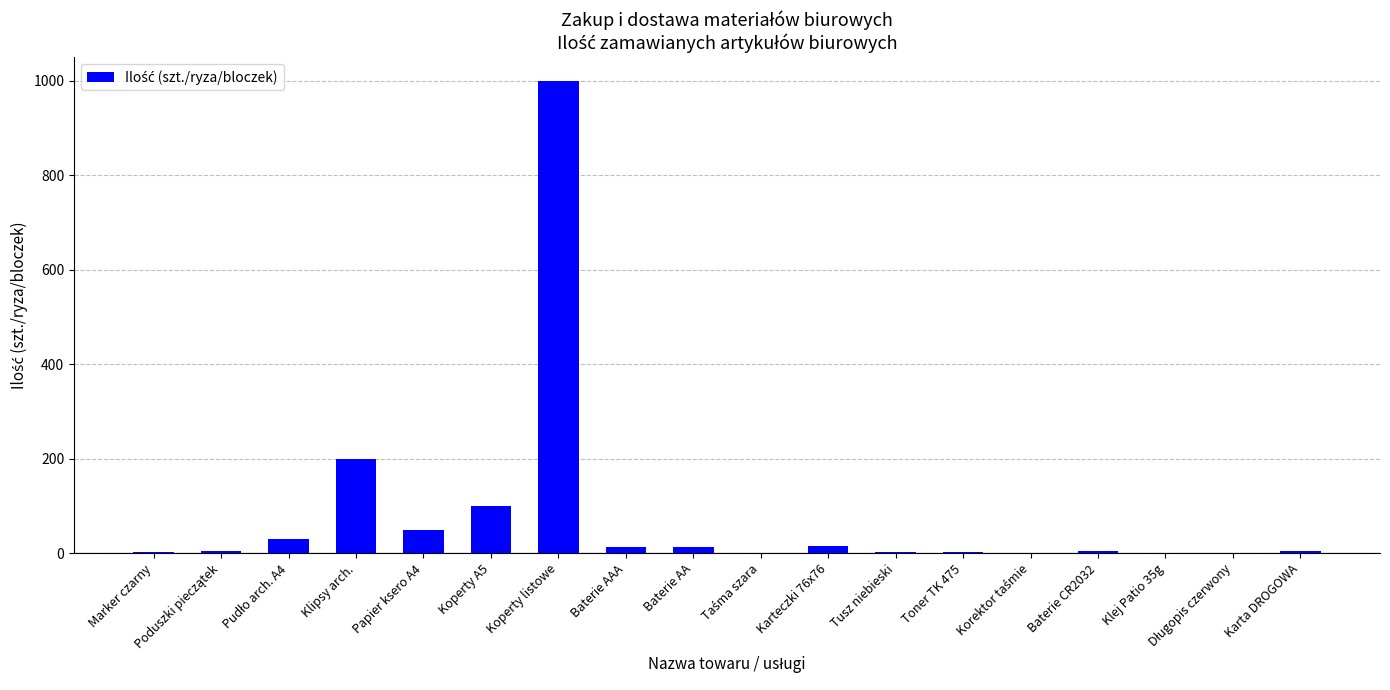

True or false: the data shows 1 at Klej Patio 35g.

True